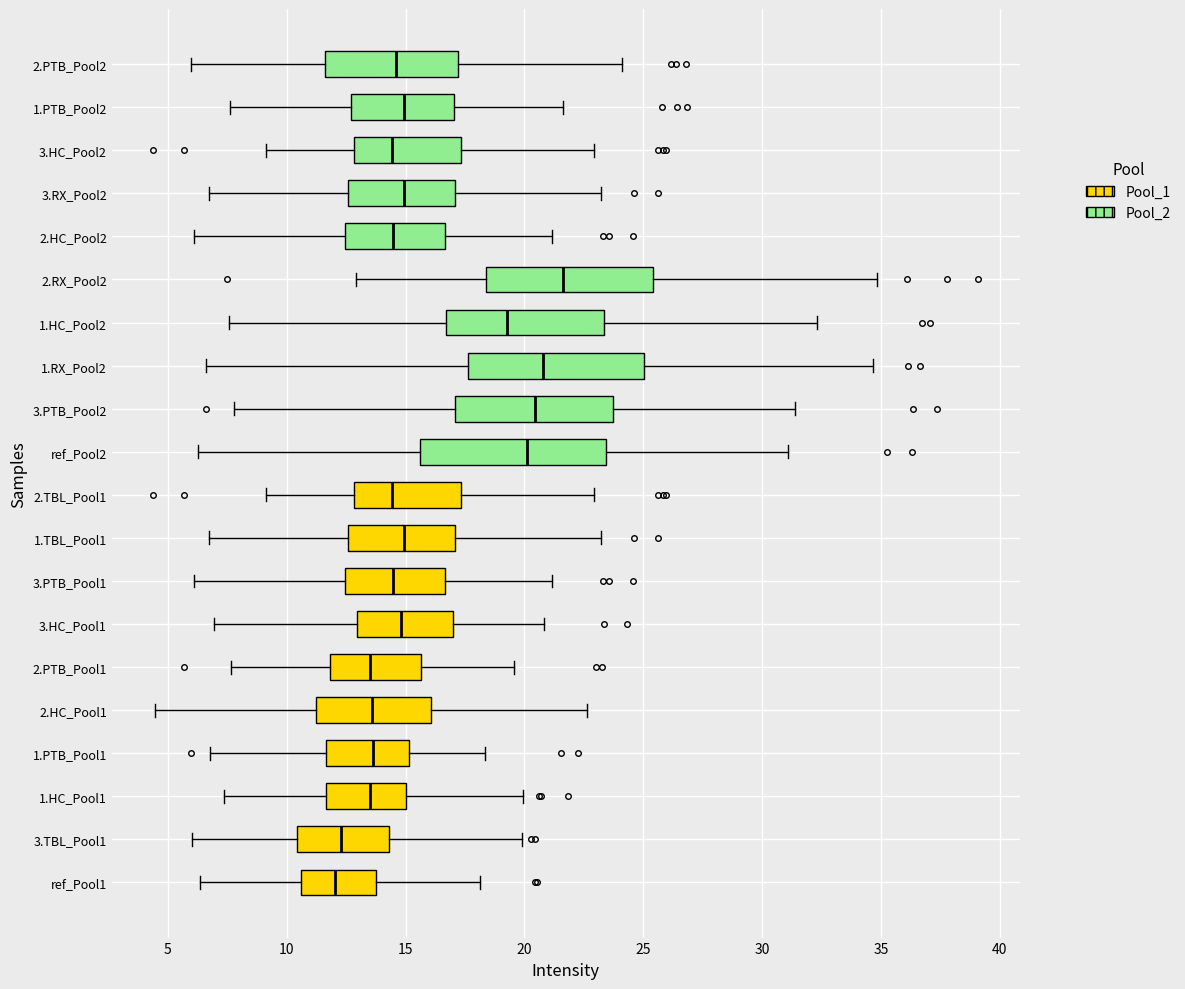

Reading bottom to top, read every box against the x-axis: the position of its median line, the range the box covers, and the ends of its whiskers. The values are not printed on the chart, so give them approximately, as read against the axis.

ref_Pool1: median 12.0, box 10.5 to 14.0, whiskers 6.5 to 18.0
3.TBL_Pool1: median 12.5, box 10.5 to 14.5, whiskers 6.0 to 20.0
1.HC_Pool1: median 13.5, box 11.5 to 15.0, whiskers 7.5 to 20.0
1.PTB_Pool1: median 13.5, box 11.5 to 15.0, whiskers 7.0 to 18.5
2.HC_Pool1: median 13.5, box 11.0 to 16.0, whiskers 4.5 to 22.5
2.PTB_Pool1: median 13.5, box 12.0 to 15.5, whiskers 7.5 to 19.5
3.HC_Pool1: median 15.0, box 13.0 to 17.0, whiskers 7.0 to 21.0
3.PTB_Pool1: median 14.5, box 12.5 to 16.5, whiskers 6.0 to 21.0
1.TBL_Pool1: median 15.0, box 12.5 to 17.0, whiskers 6.5 to 23.0
2.TBL_Pool1: median 14.5, box 13.0 to 17.5, whiskers 9.0 to 23.0
ref_Pool2: median 20.0, box 15.5 to 23.5, whiskers 6.5 to 31.0
3.PTB_Pool2: median 20.5, box 17.0 to 23.5, whiskers 8.0 to 31.5
1.RX_Pool2: median 21.0, box 17.5 to 25.0, whiskers 6.5 to 34.5
1.HC_Pool2: median 19.5, box 16.5 to 23.5, whiskers 7.5 to 32.5
2.RX_Pool2: median 21.5, box 18.5 to 25.5, whiskers 13.0 to 35.0
2.HC_Pool2: median 14.5, box 12.5 to 16.5, whiskers 6.0 to 21.0
3.RX_Pool2: median 15.0, box 12.5 to 17.0, whiskers 6.5 to 23.0
3.HC_Pool2: median 14.5, box 13.0 to 17.5, whiskers 9.0 to 23.0
1.PTB_Pool2: median 15.0, box 12.5 to 17.0, whiskers 7.5 to 21.5
2.PTB_Pool2: median 14.5, box 11.5 to 17.0, whiskers 6.0 to 24.0